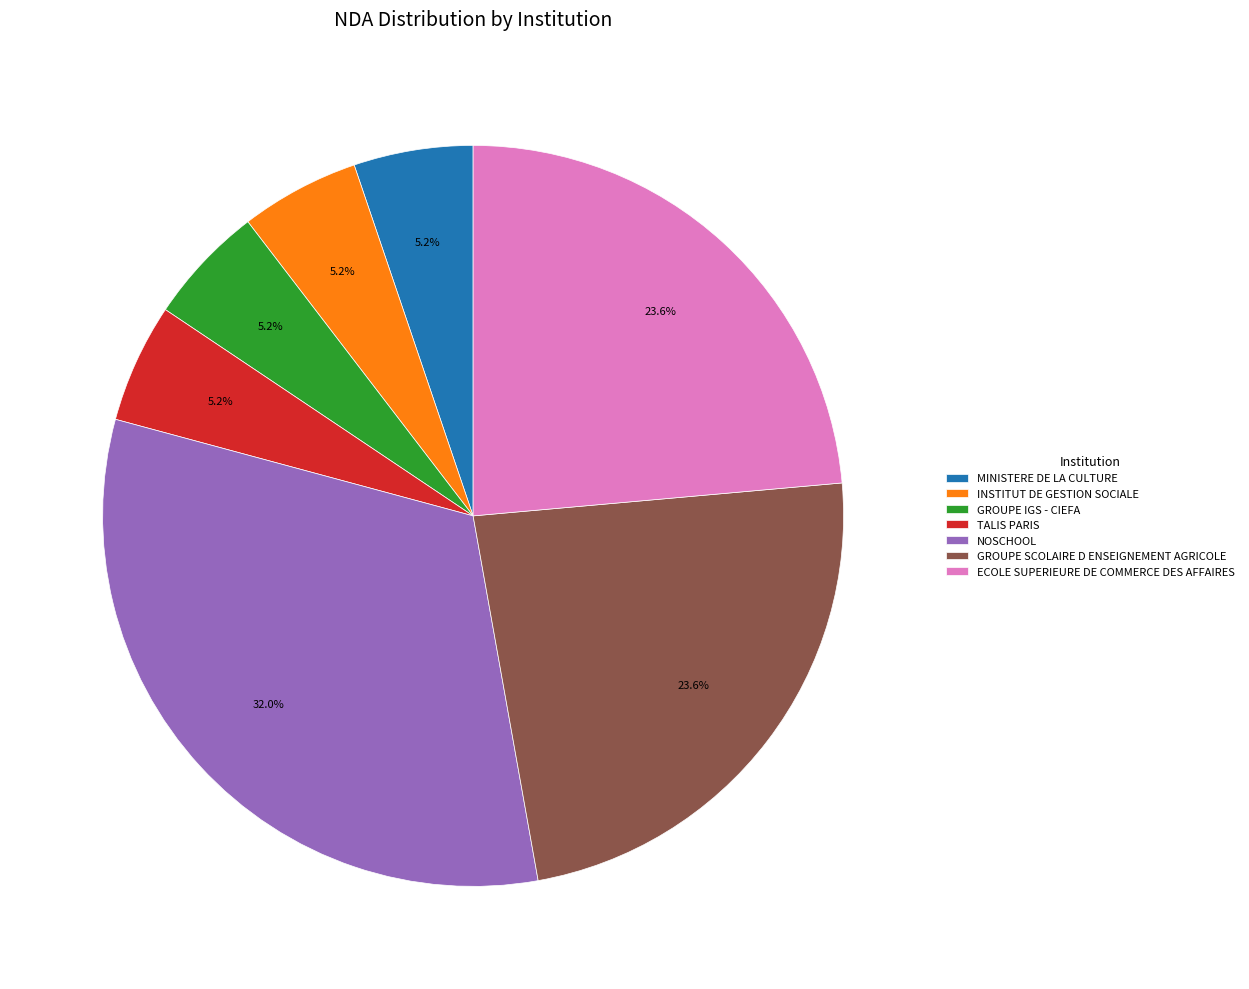

What percentage is the TALIS PARIS slice, to the nearest percent?

5%